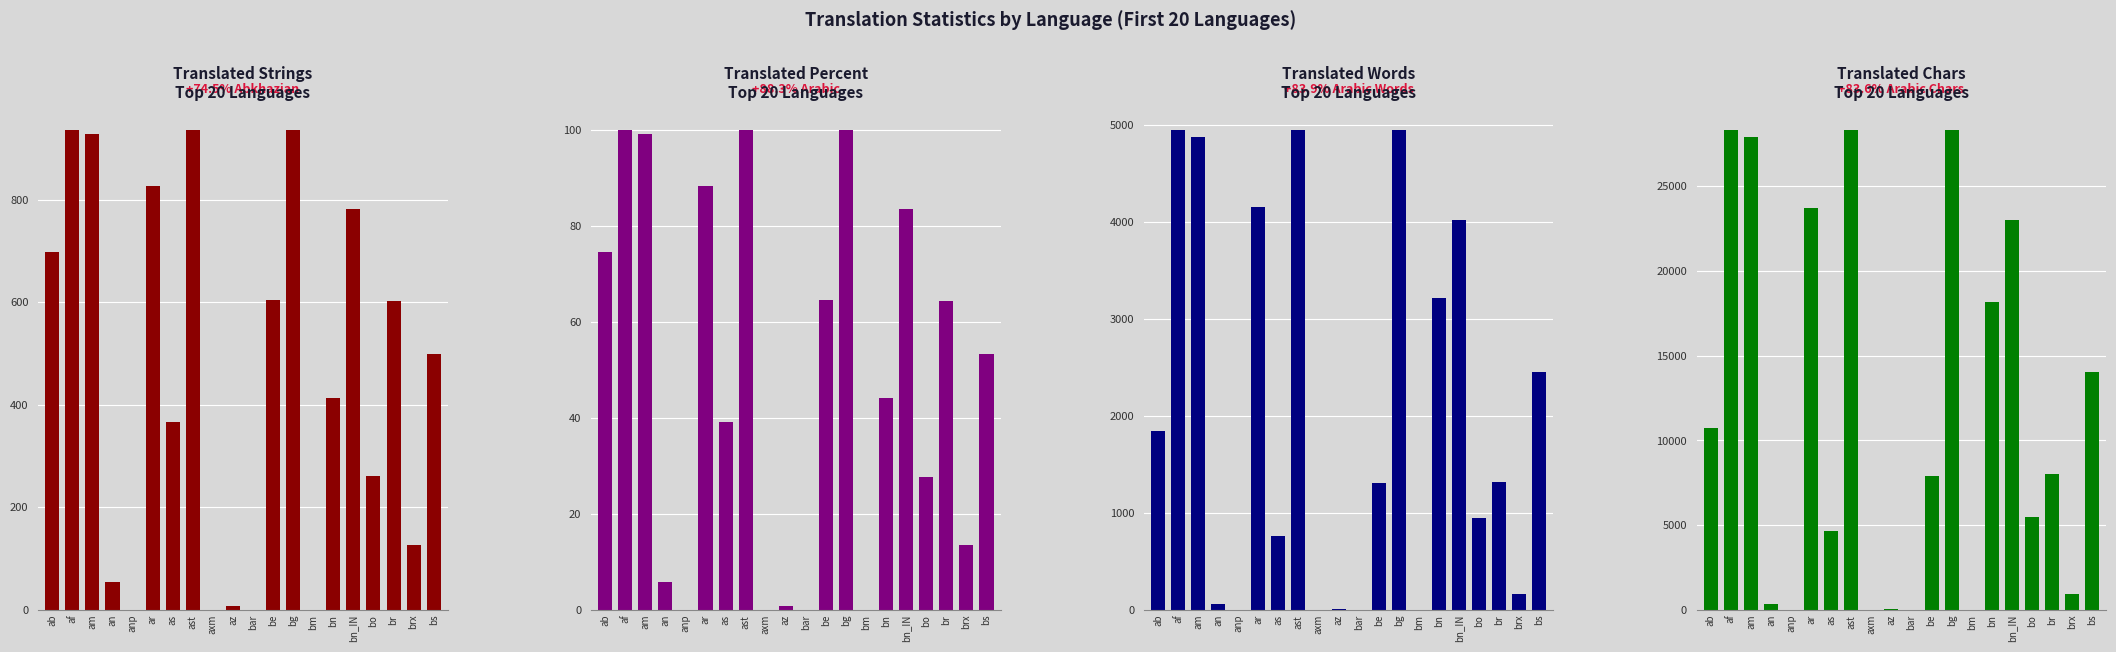

At how many categories does at least one series exceed 9558?

9